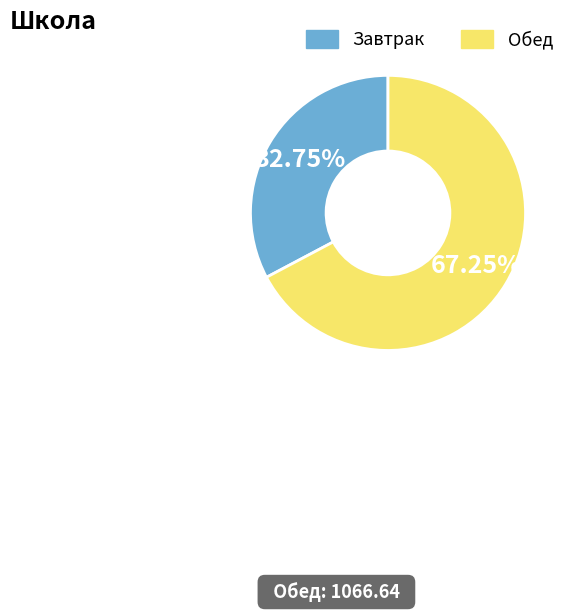

What is the largest slice in the pie chart?

Обед